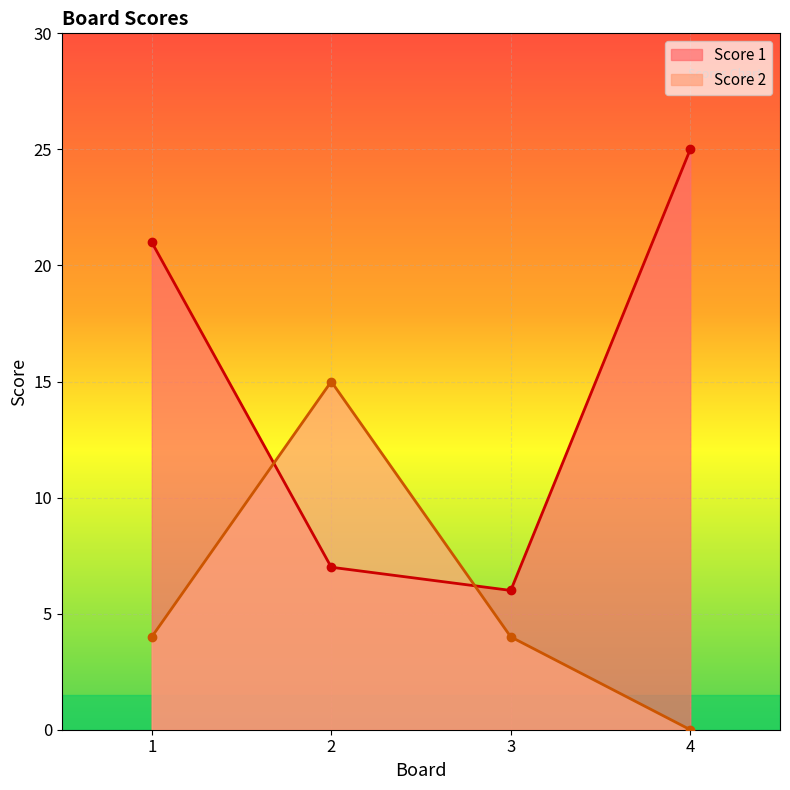

Which has a higher value, 3 or 1?

1